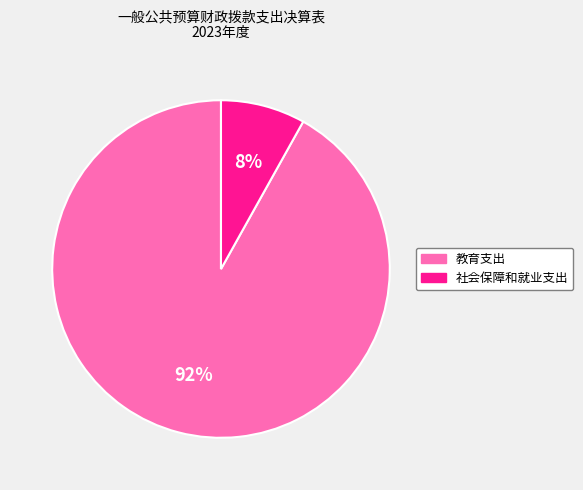

Is it true that 社会保障和就业支出 is 22% of the pie?

False